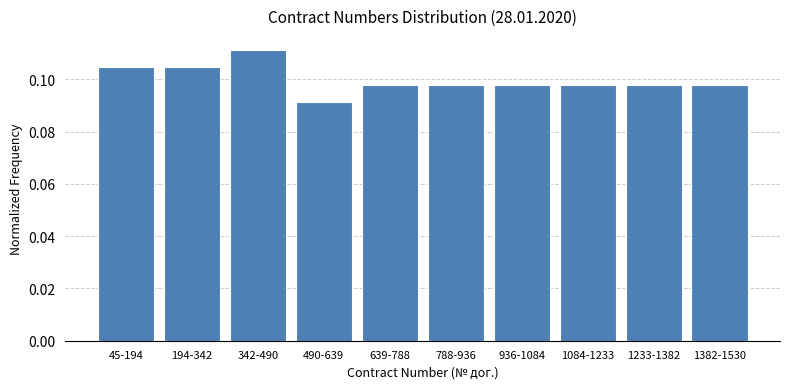

What is the label of the 7th bar from the left?

936-1084